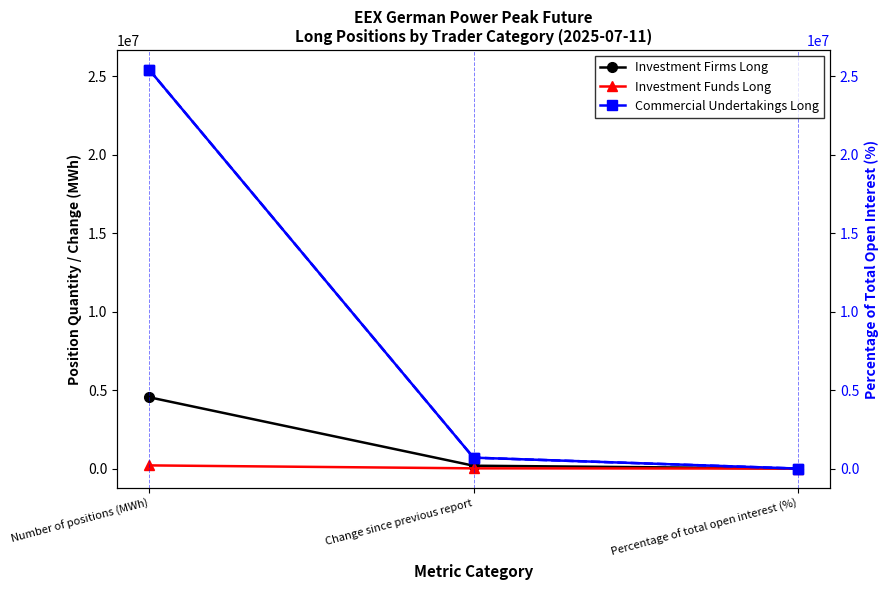

Reading right to left, transcribe all the data shown in this chart.

Investment Firms Long: 14.9	181788.0	4539168.0
Investment Funds Long: 0.7	13368.0	201072.0
Commercial Undertakings Long: 83.7	694704.0	25394352.0
Commercial Undertakings Long %: 83.7	694704.0	25394352.0